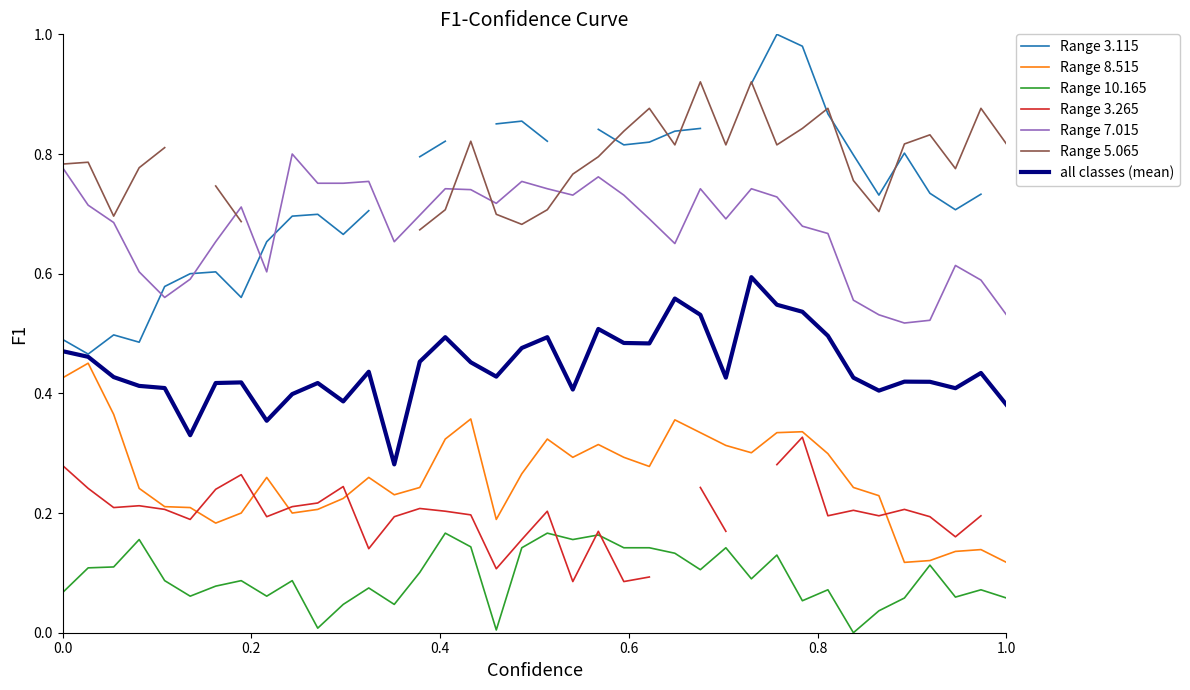

What is the sum of all 10.165 values?

3.5